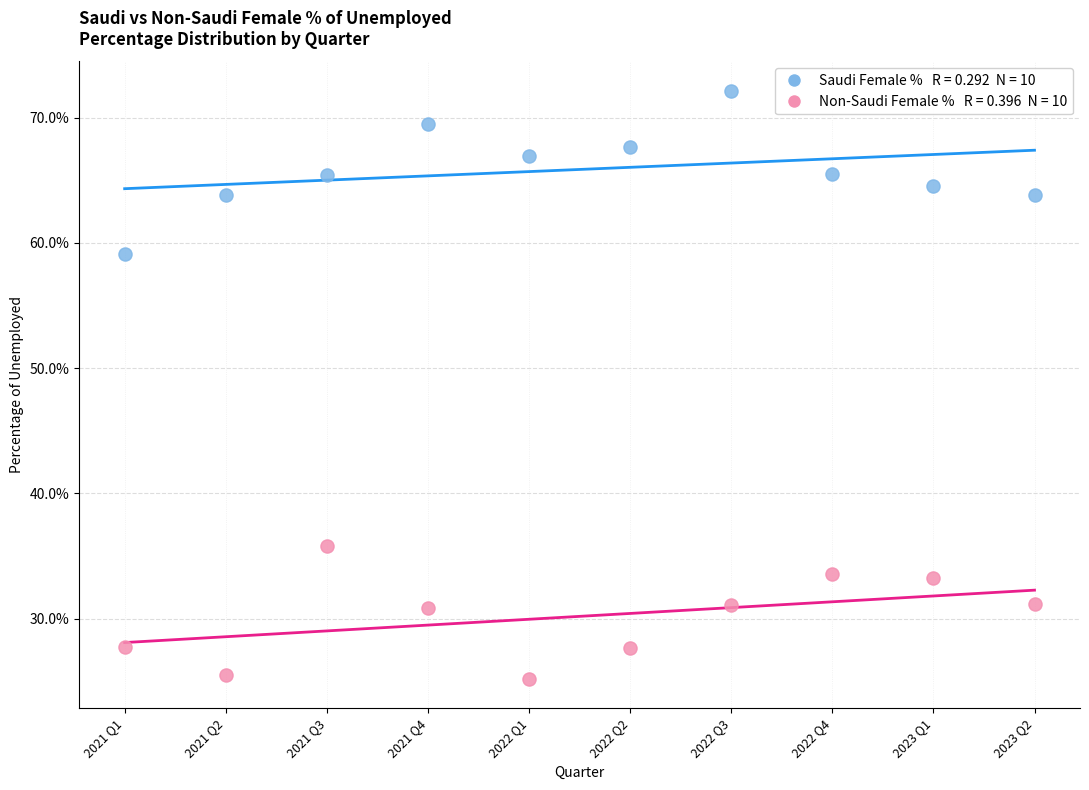

Across all data points, what is the range of Y values (max minus min)?

46.9